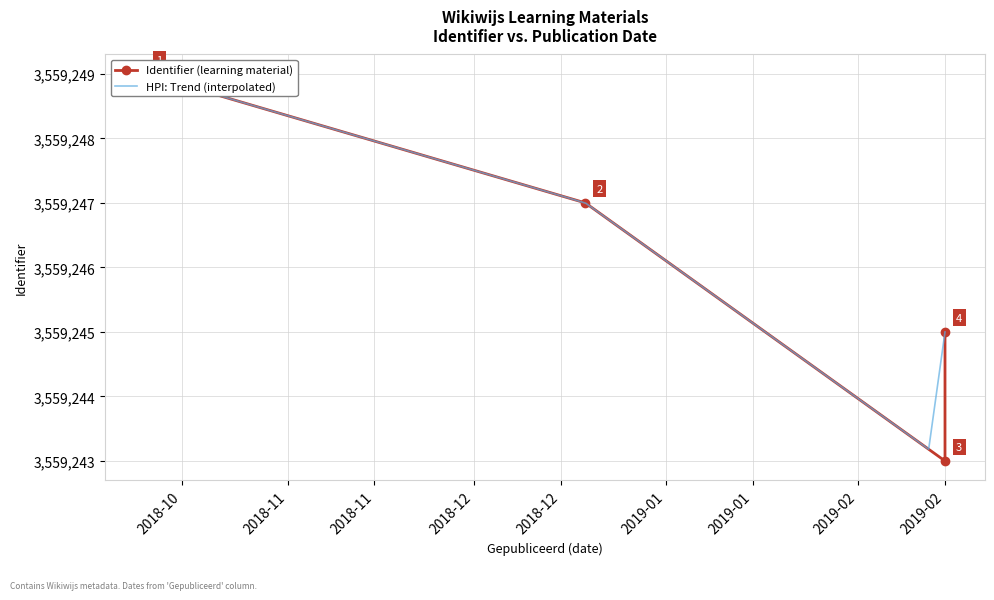

True or false: the data shows 3559249 at 2018-10-09.

True